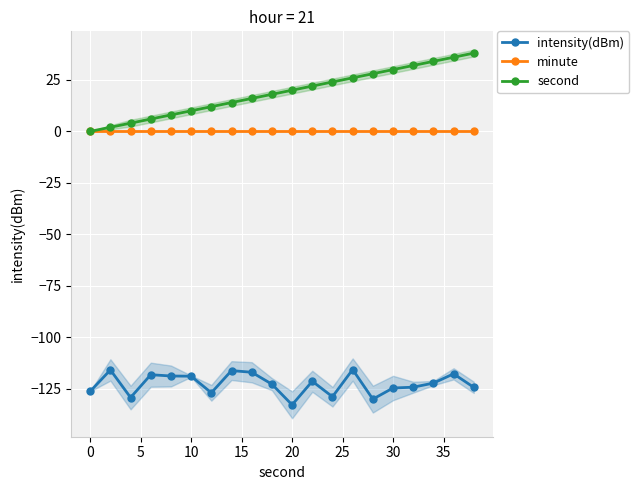

True or false: minute and second cross at least once.

False